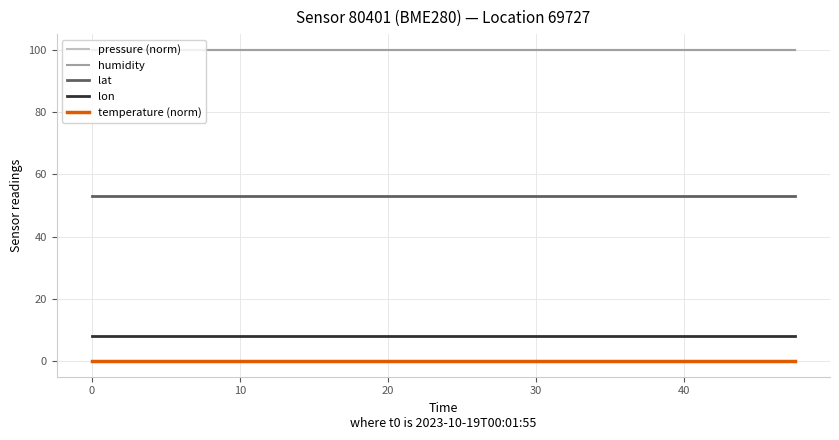

Does the chart have visible grid lines?

Yes